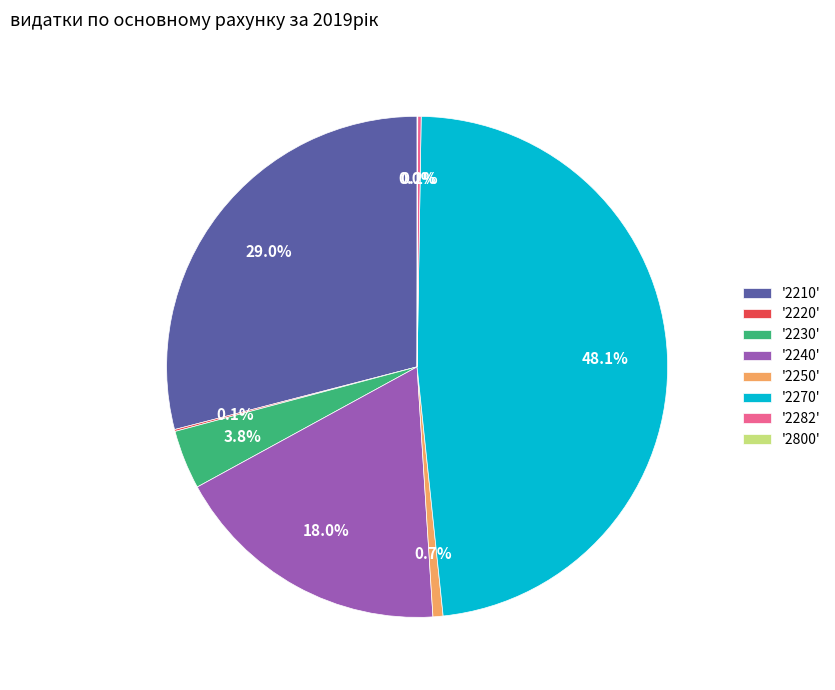

Is there a majority slice in this chart?

No